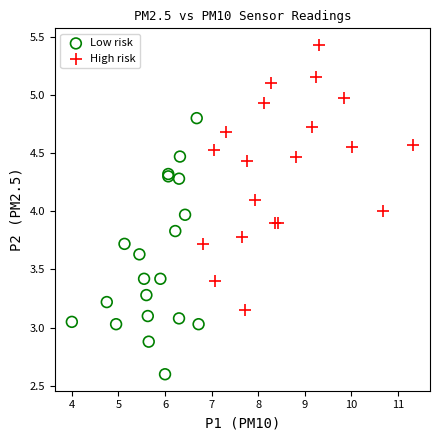

Which series reaches the maximum Y coordinate?

High risk